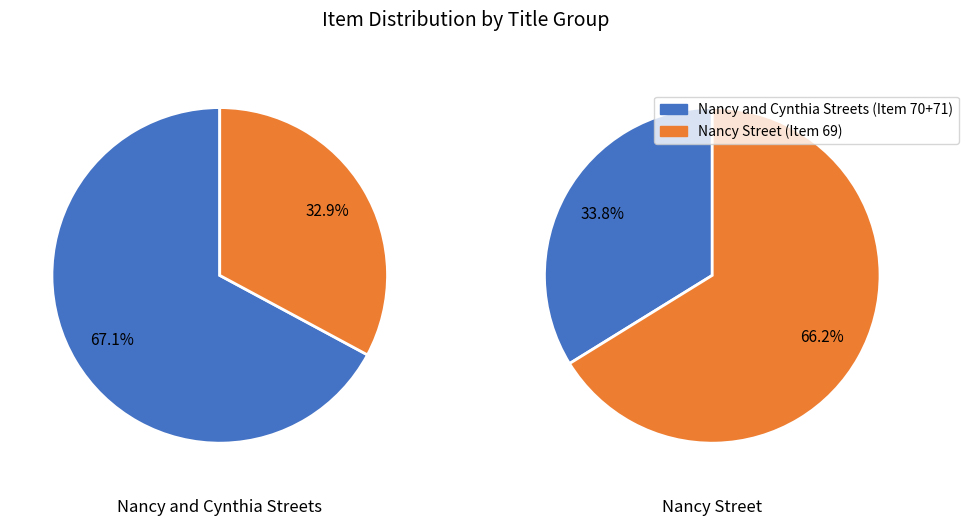

Does Item 71 account for over 50% of the chart?

No